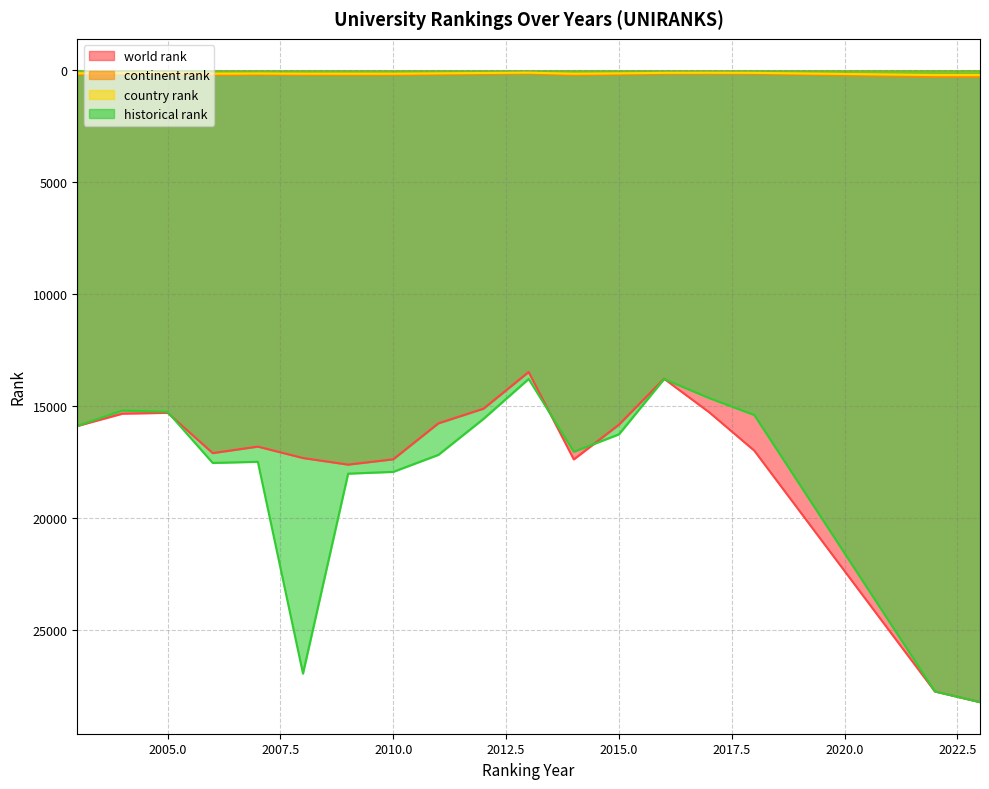

How many distinct data groups are displayed?

4